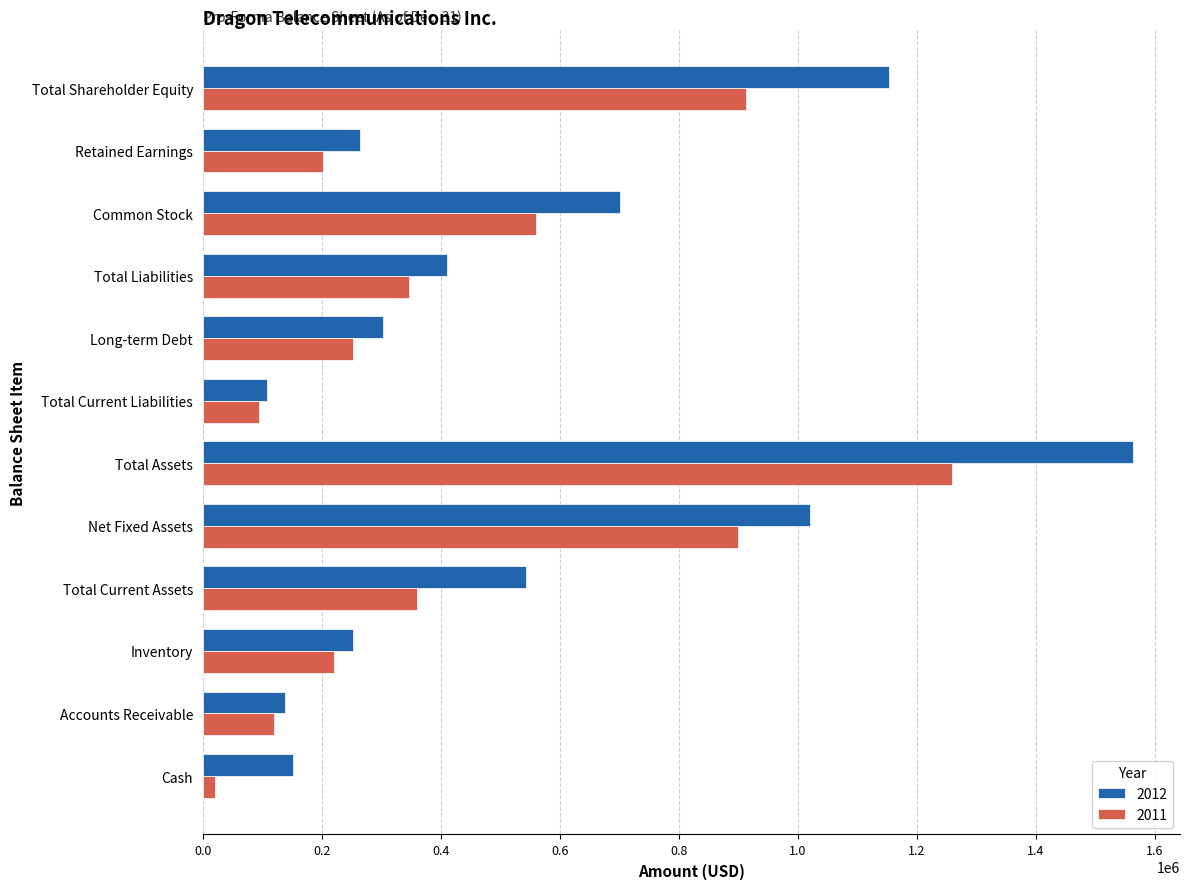

Where is 2011 nearest to the value 640000?

Common Stock